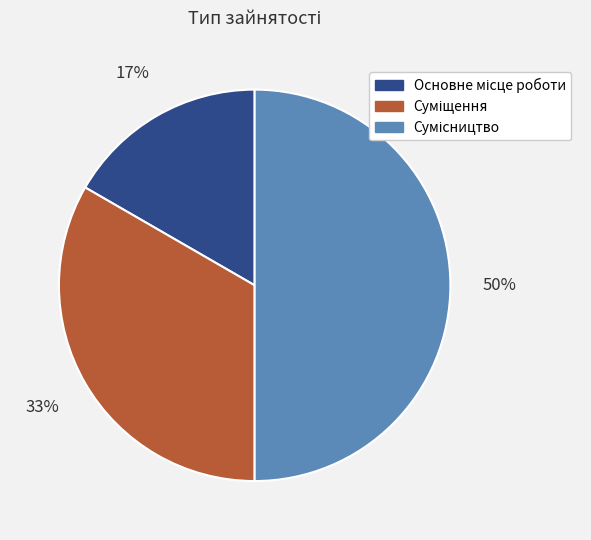

To the nearest percent, what is the average slice percentage?

33%